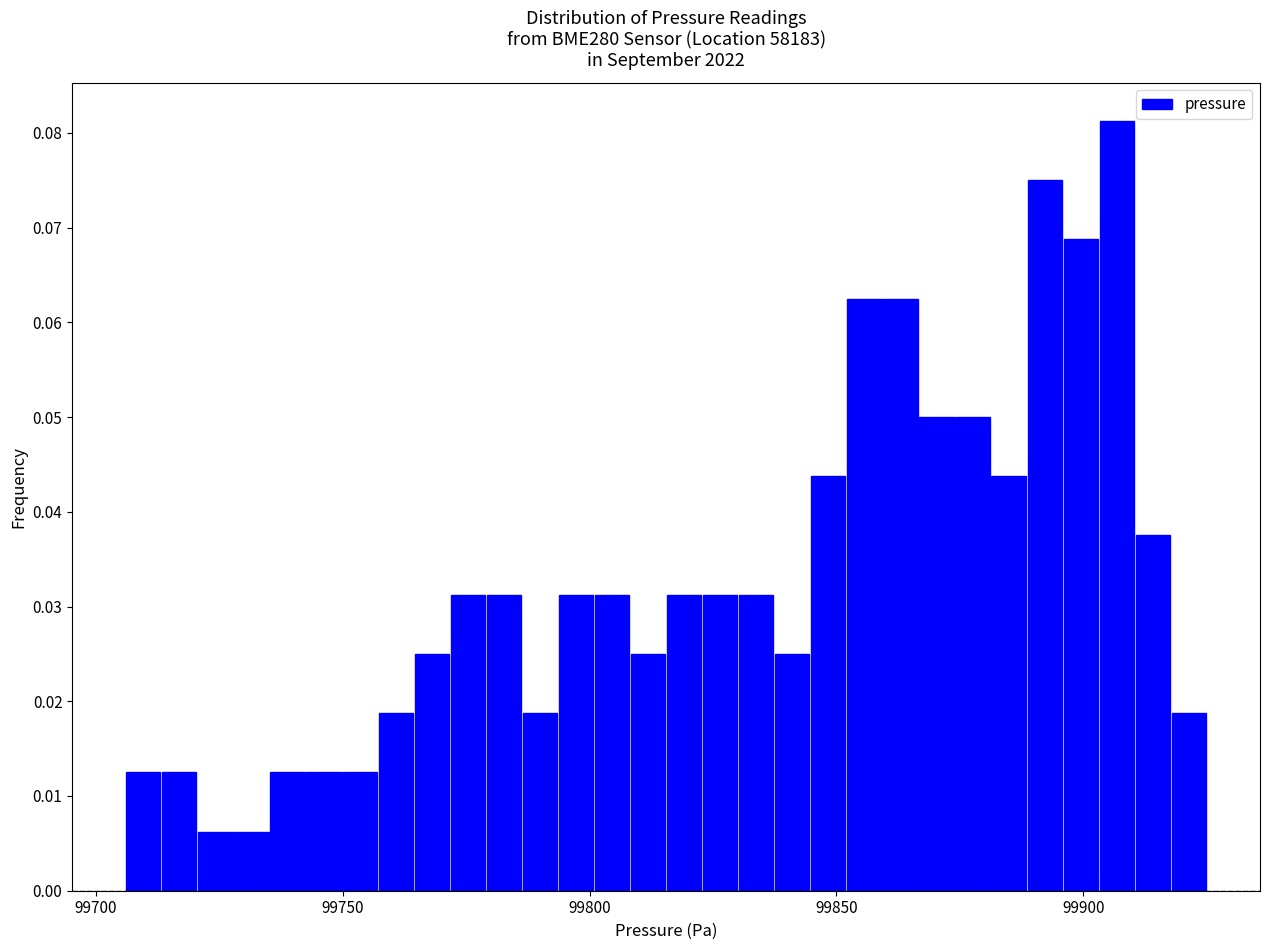

Read against the x-axis, roughly where is the centre of the tallest bar?

99905